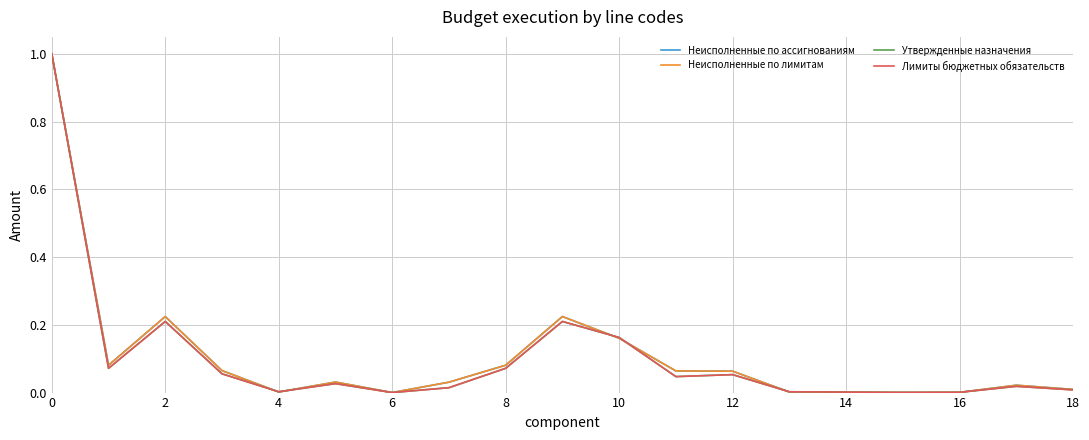

True or false: Лимиты бюджетных обязательств and Неисполненные по лимитам cross at least once.

True